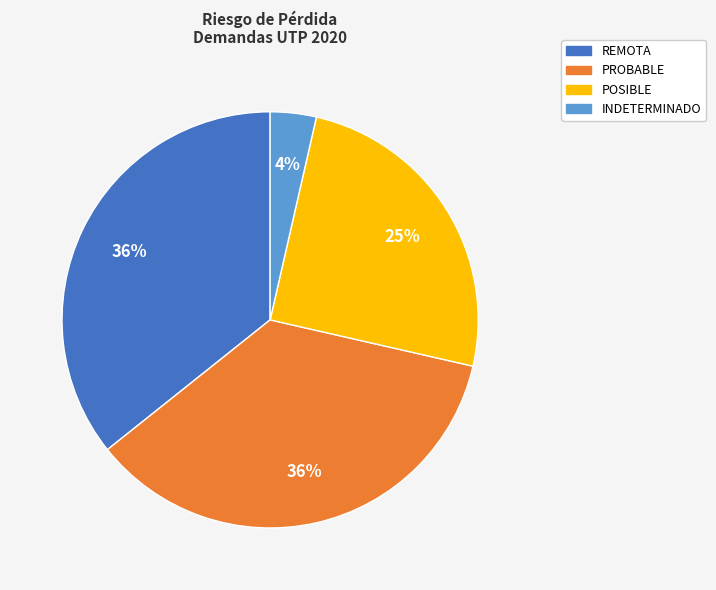

Between PROBABLE and INDETERMINADO, which is larger?

PROBABLE